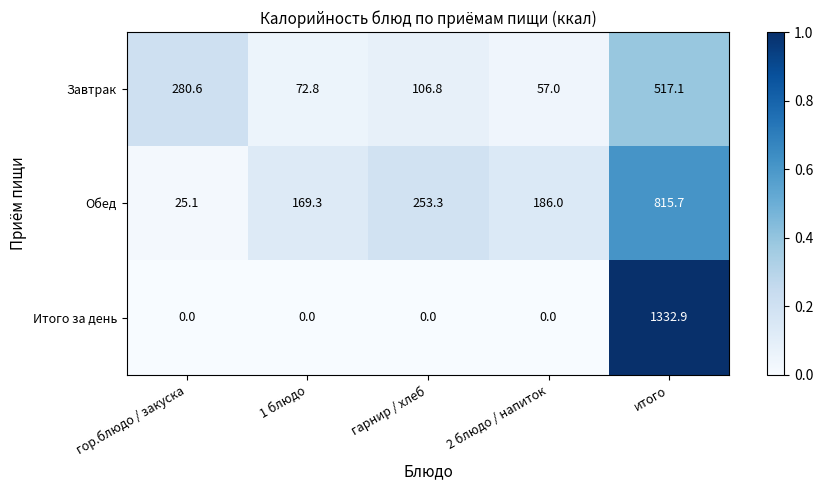

What is the spread (max minus min) of values at итого?

815.8